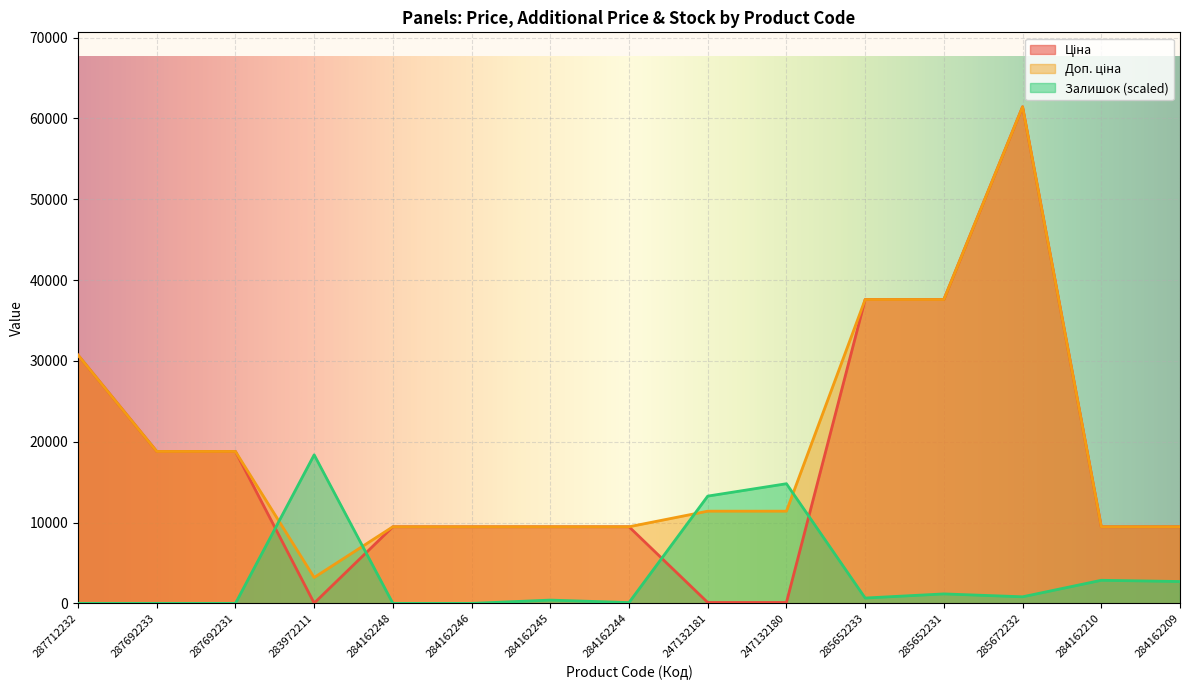

Which series has the largest total across all categories?

Доп. ціна